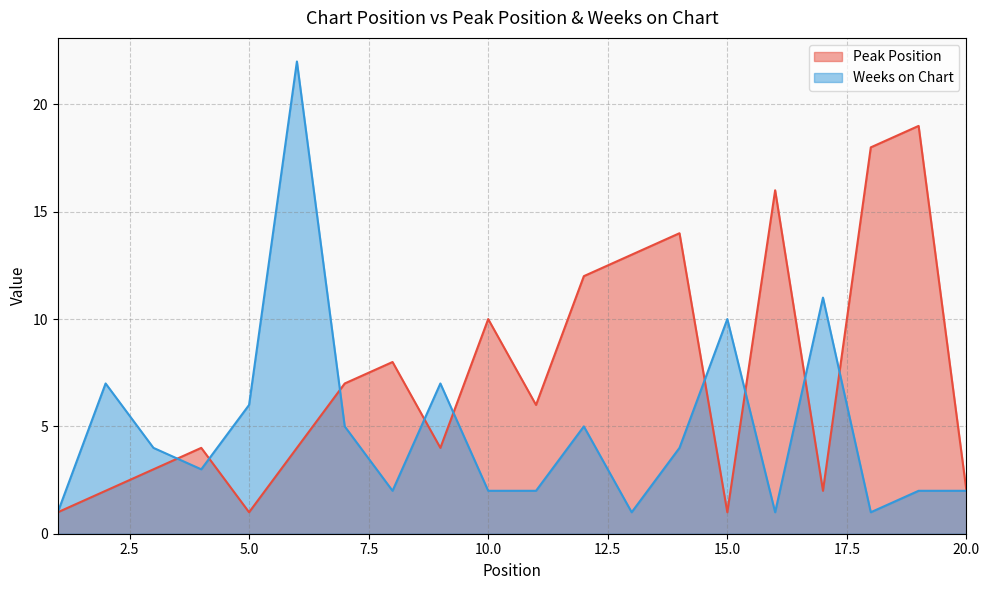

What is the difference between the second highest and minimum values in the Peak Position series?

17